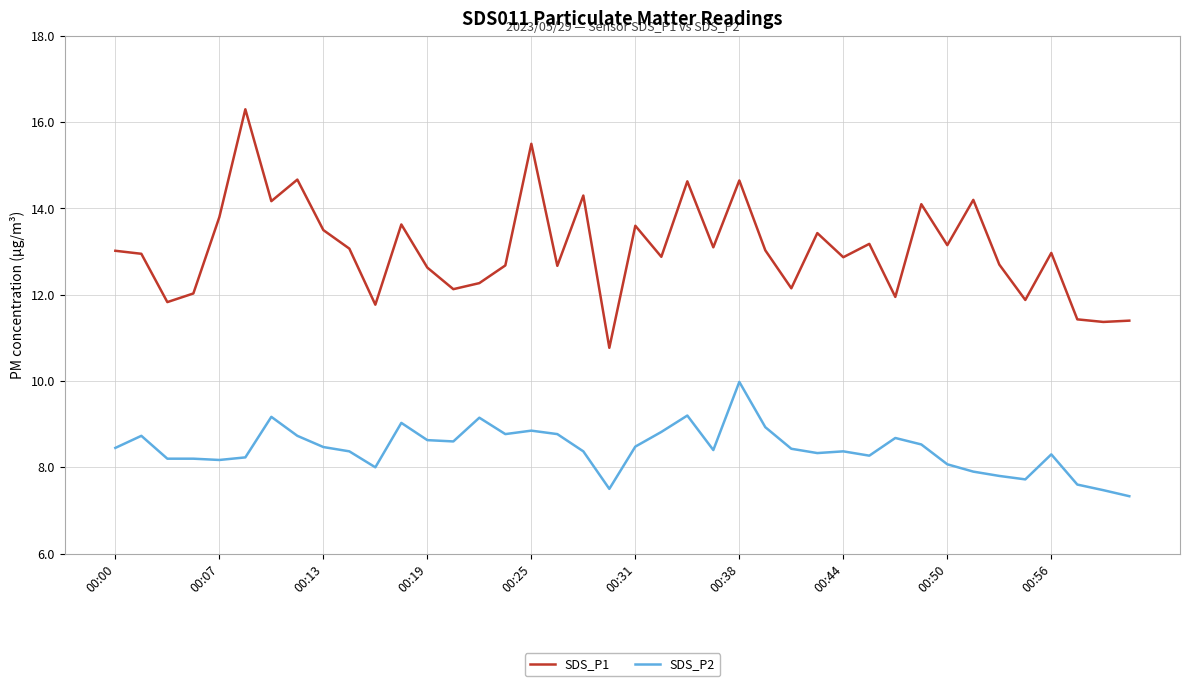

Which series has the largest range (max minus min)?

SDS_P1